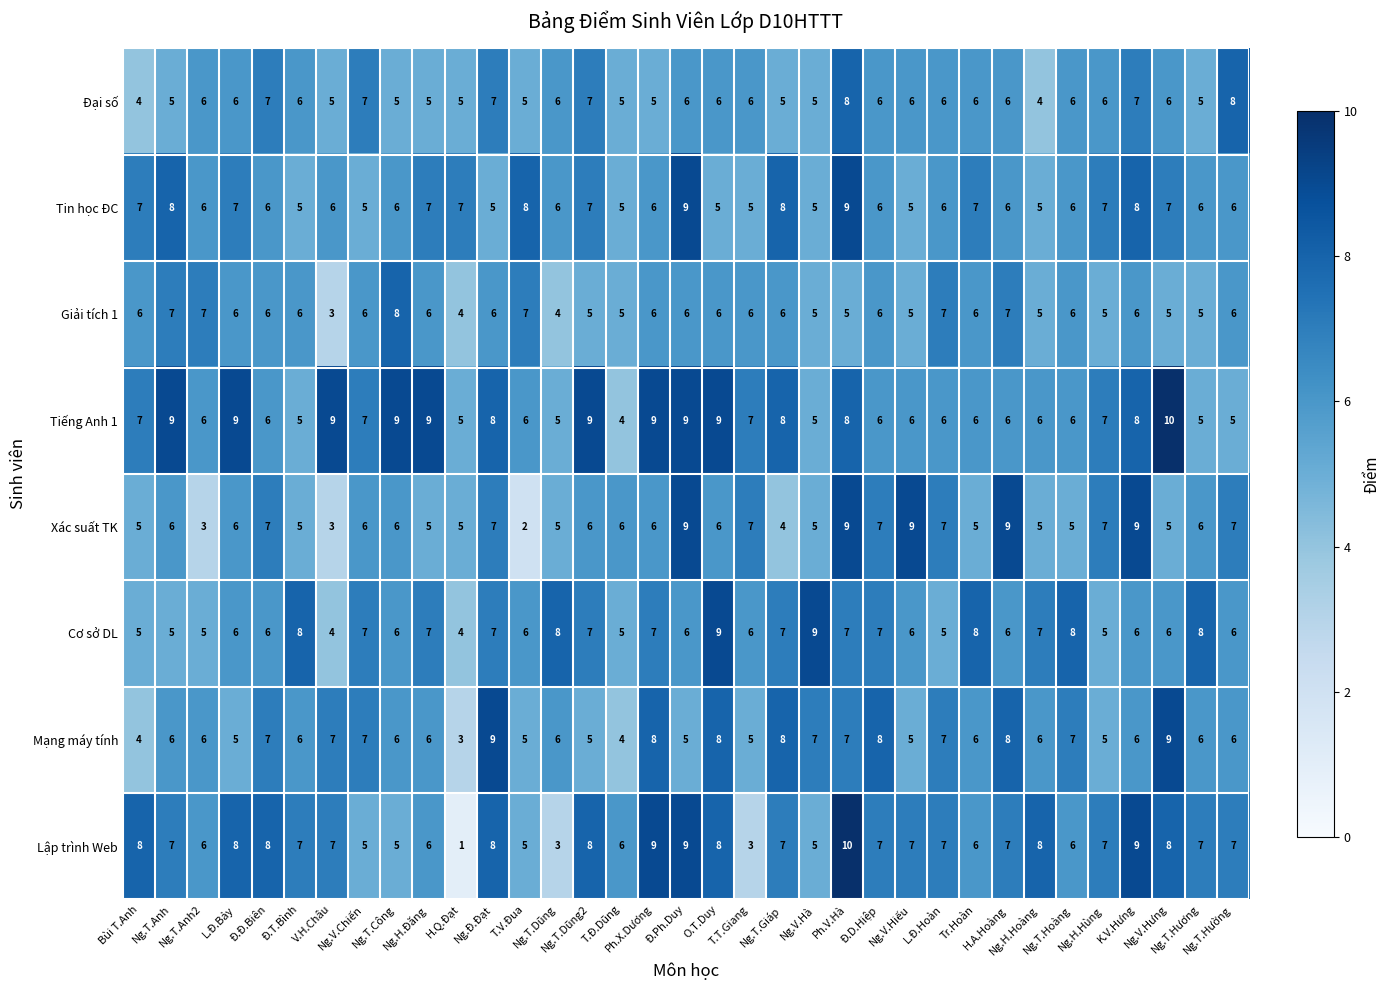

What is the average value of the Tin học ĐC series?

6